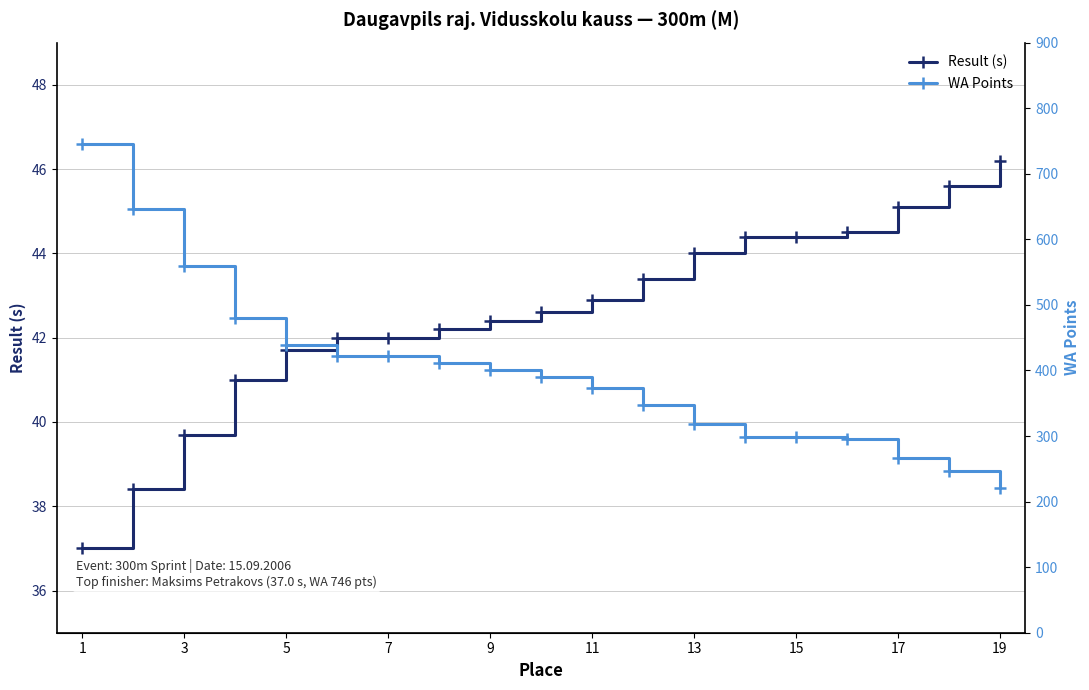

The Result (s) series shows 44.4 at 15. True or false?

True